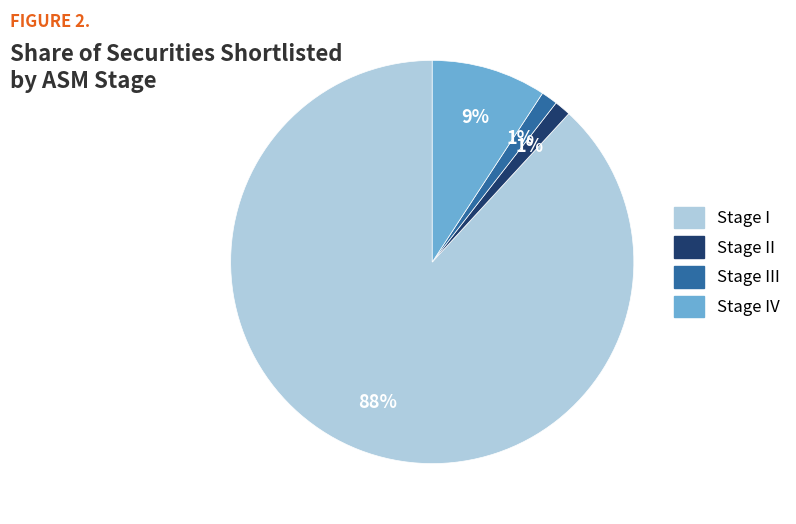

To the nearest percent, what is the average slice percentage?

25%